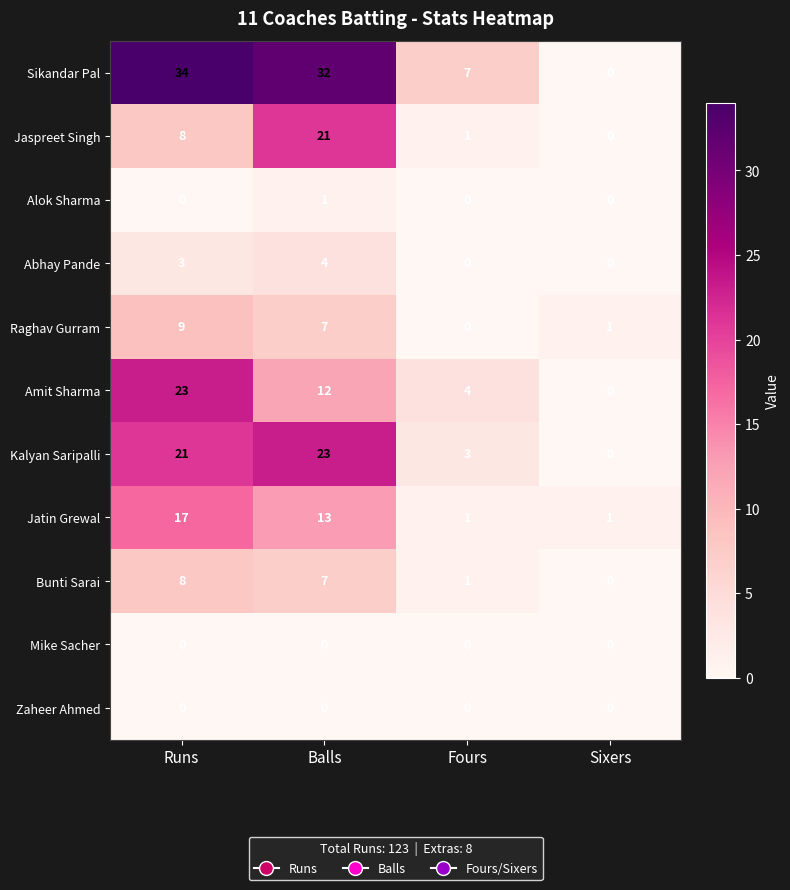

Where is Abhay Pande nearest to the value 2?

Runs